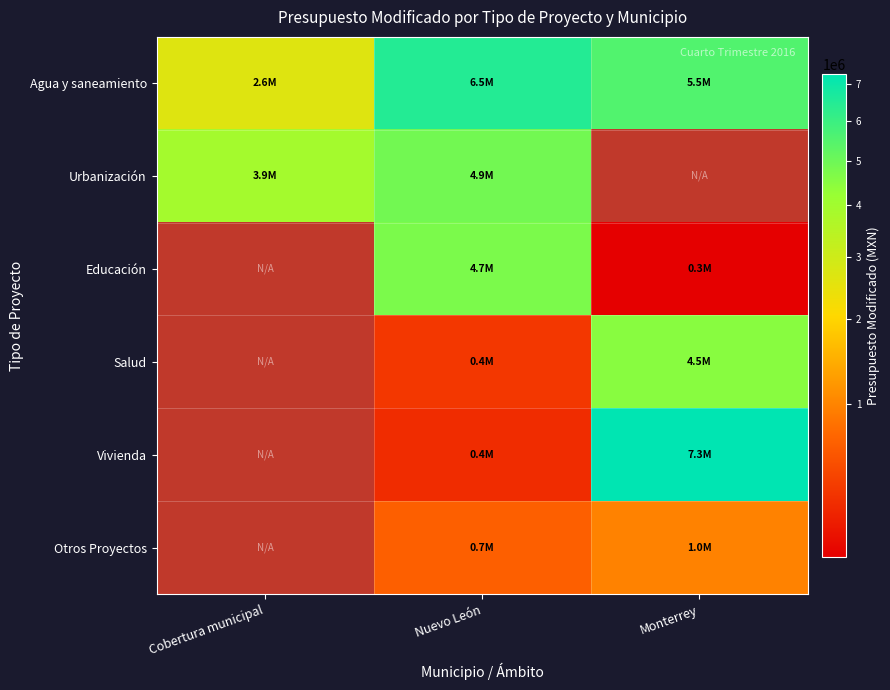

How many data points does each series have?

3